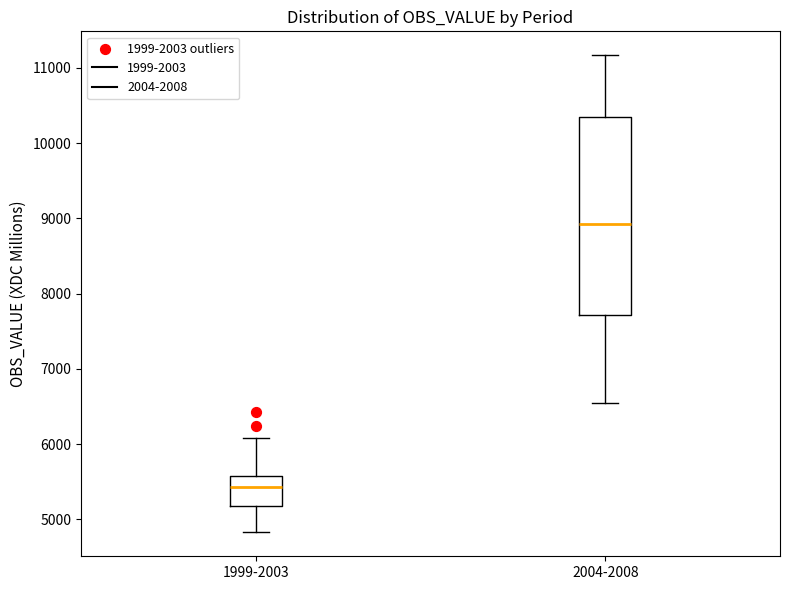

Reading left to right, read every box against the y-axis: the position of its median line, the range the box covers, and the ends of its whiskers. The values are not printed on the chart, so give them approximately, as read against the axis.

1999-2003: median 5400, box 5200 to 5600, whiskers 4800 to 6100
2004-2008: median 8900, box 7700 to 10300, whiskers 6600 to 11200